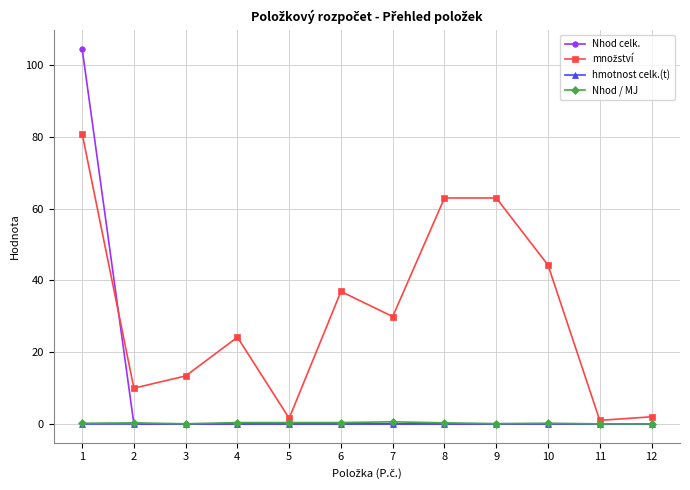

What is the total value across all series at 8?

63.3